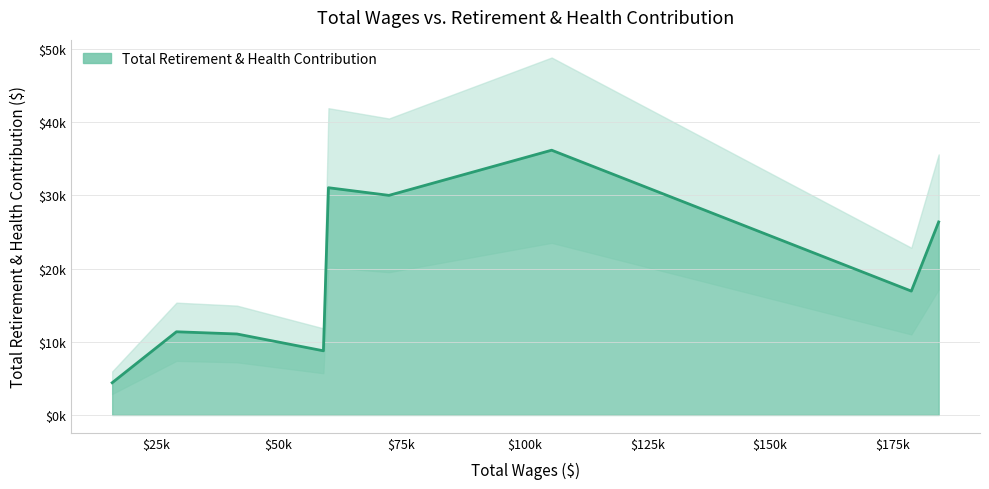

How many data points are above 16919?

4